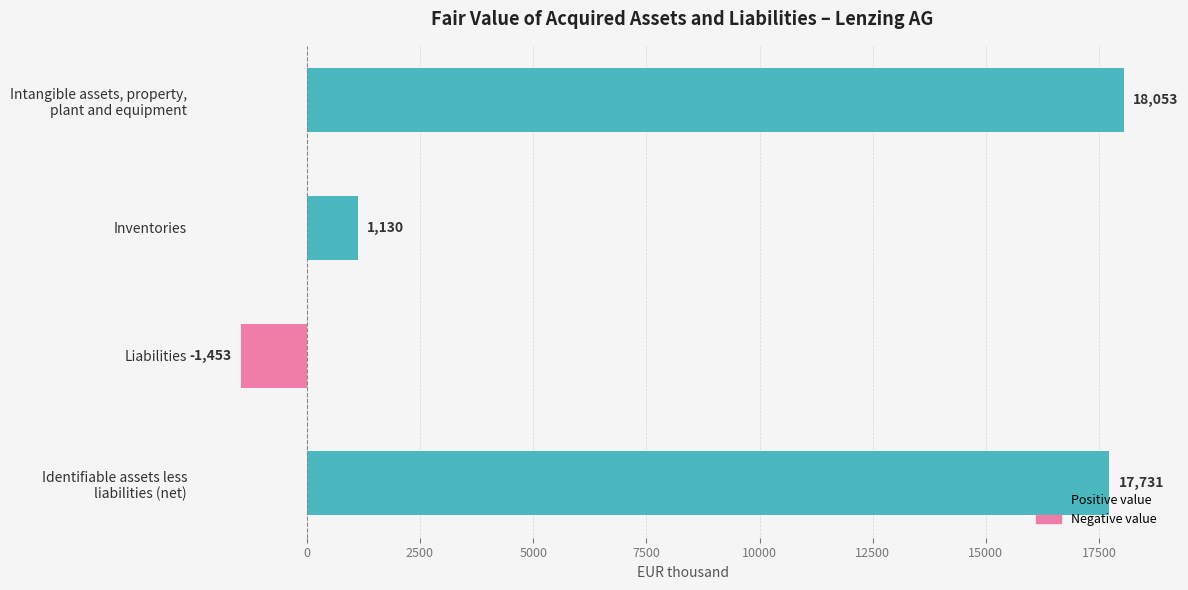

Which label corresponds to the smallest value in the chart?

Liabilities